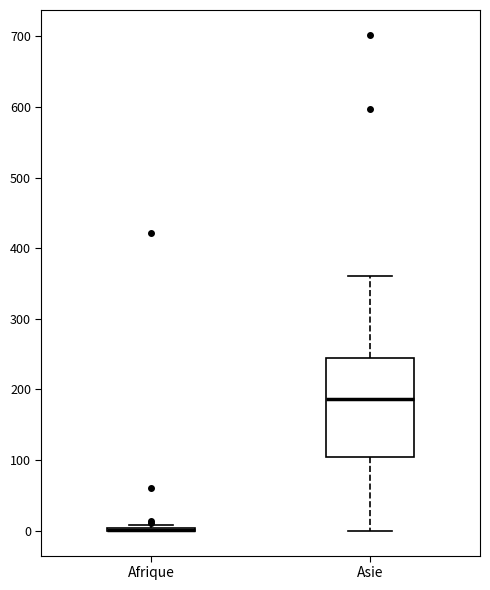

Reading left to right, read every box against the y-axis: the position of its median line, the range the box covers, and the ends of its whiskers. The values are not printed on the chart, so give them approximately, as read against the axis.

Afrique: box collapsed to a line at 0, whiskers 0 to 10
Asie: median 190, box 110 to 240, whiskers 0 to 360